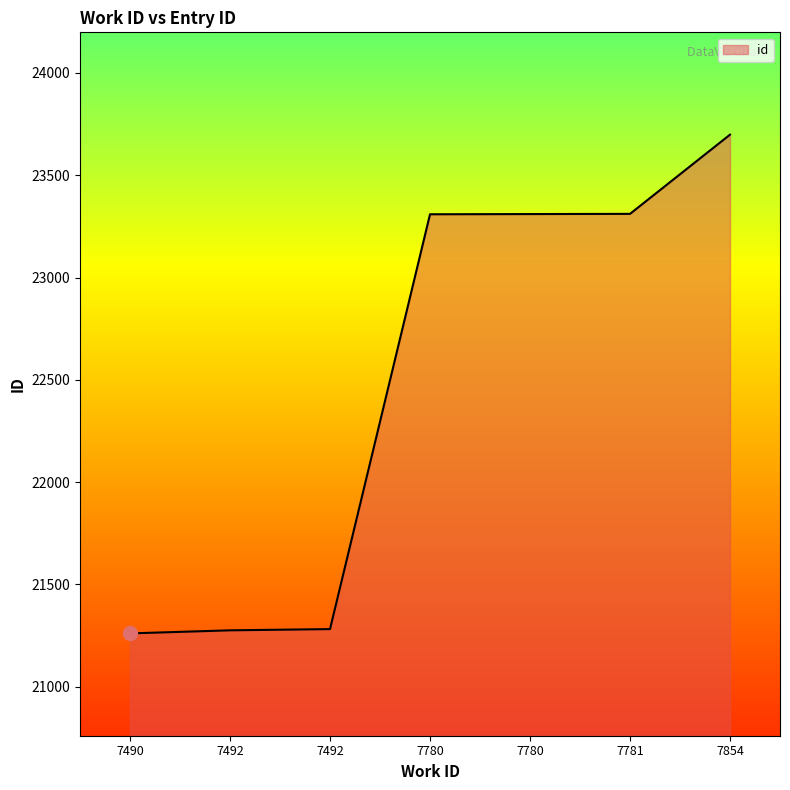

What is the ratio of the value at 7492 to the value at 7492?

1.0